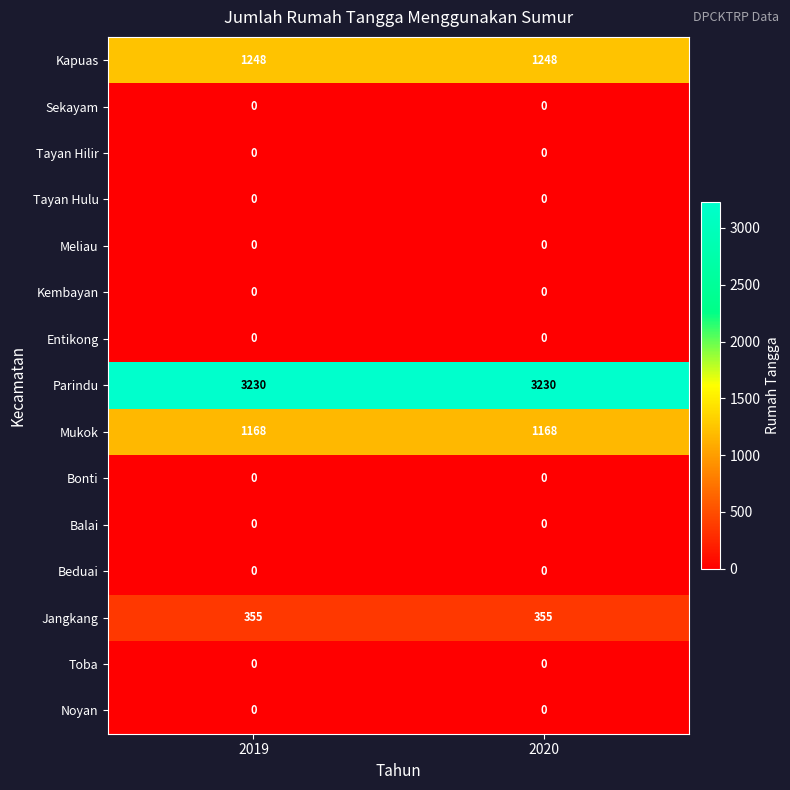

At how many categories does at least one series exceed 1224?

2